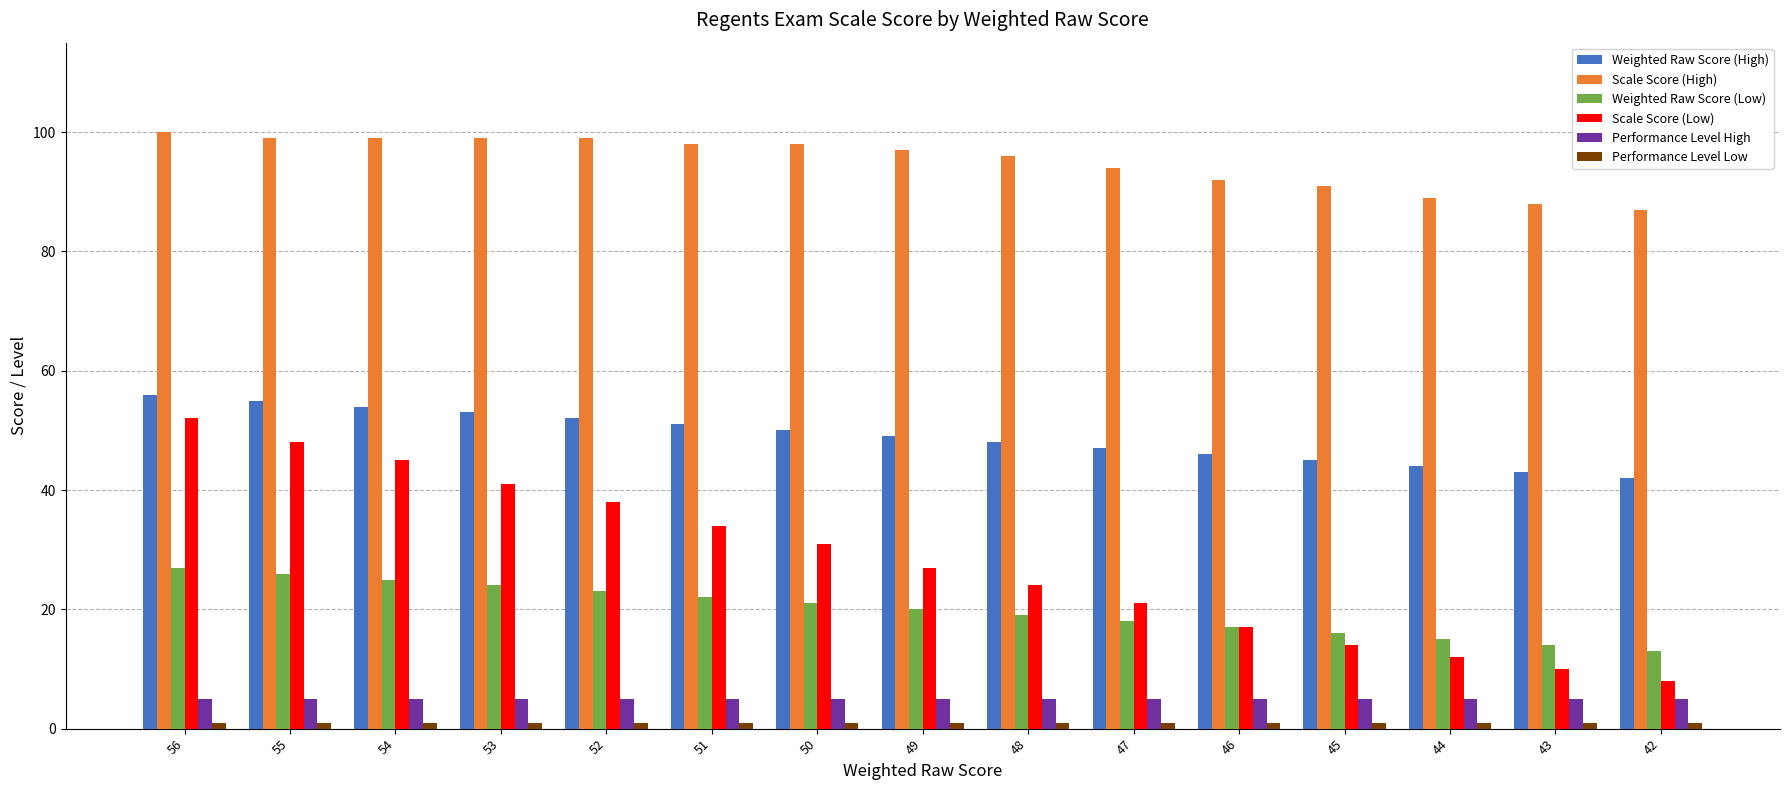

The value of Scale Score (High) at 46 is 92. True or false?

True